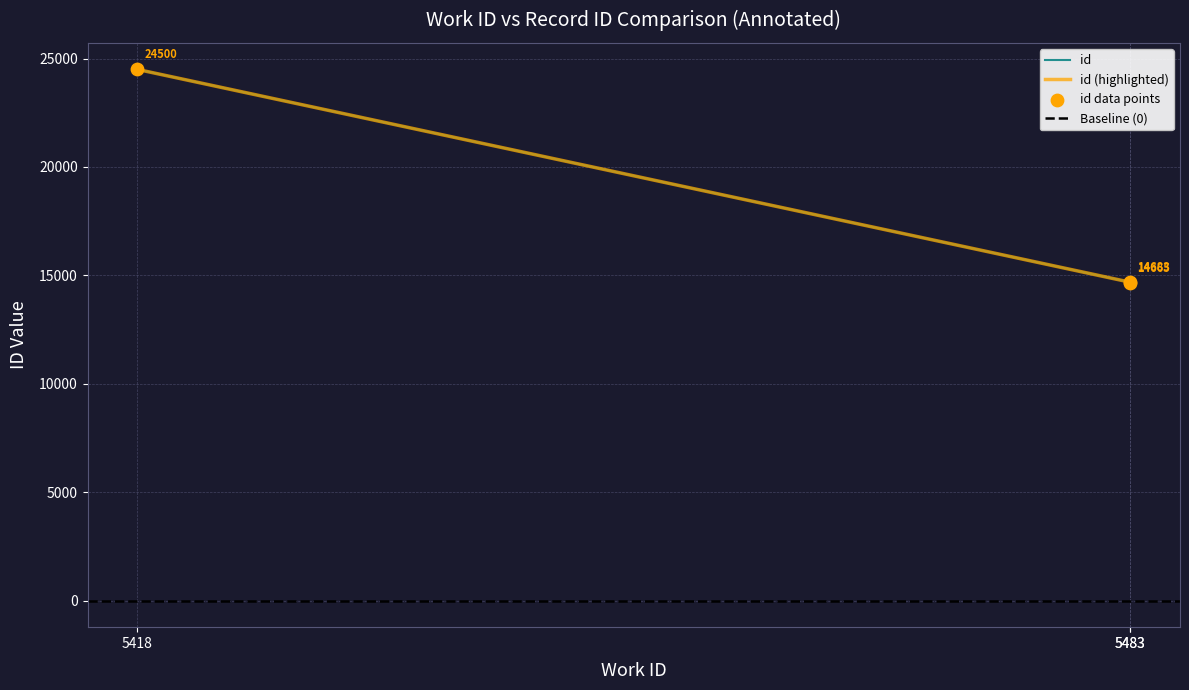

What is the ratio of the value at 5483 to the value at 5418?

0.6